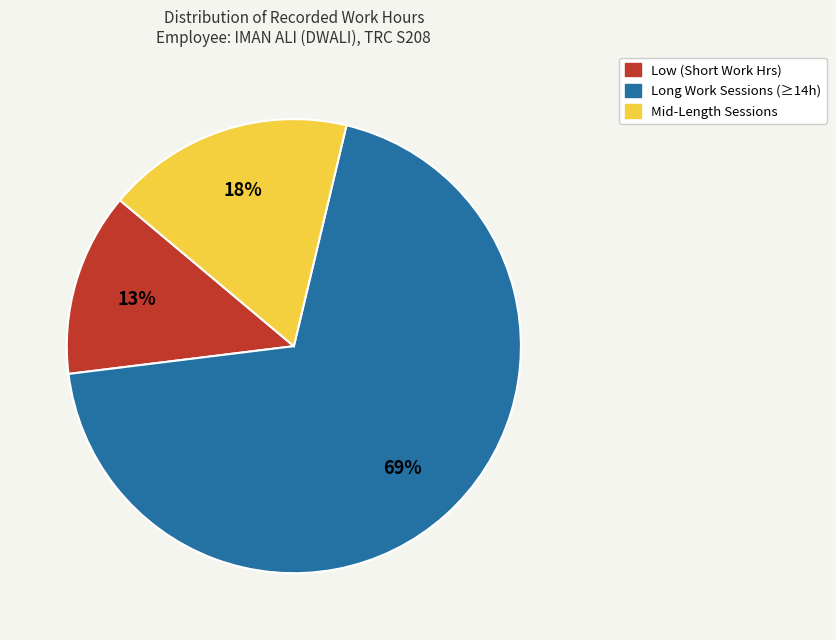

To the nearest percent, what is the difference between the largest and smallest slice percentages?

56%